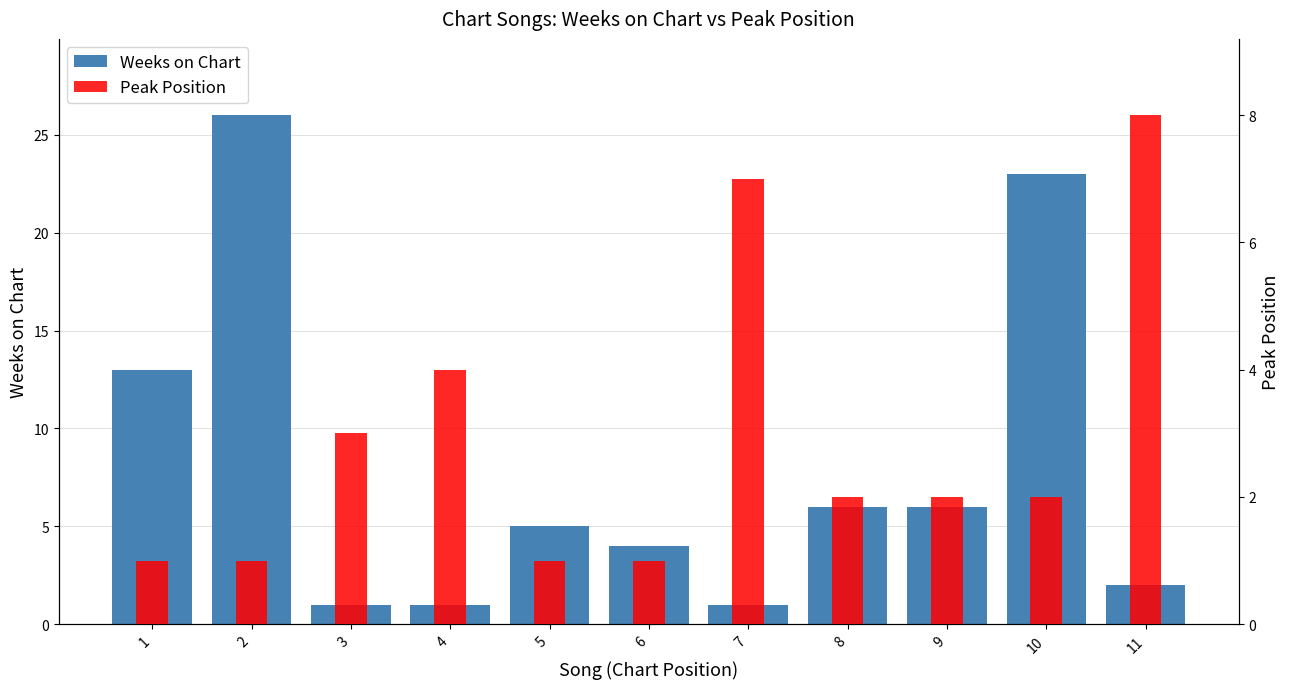

What is the value of the Peak Position bar at the 7th from the left?

7